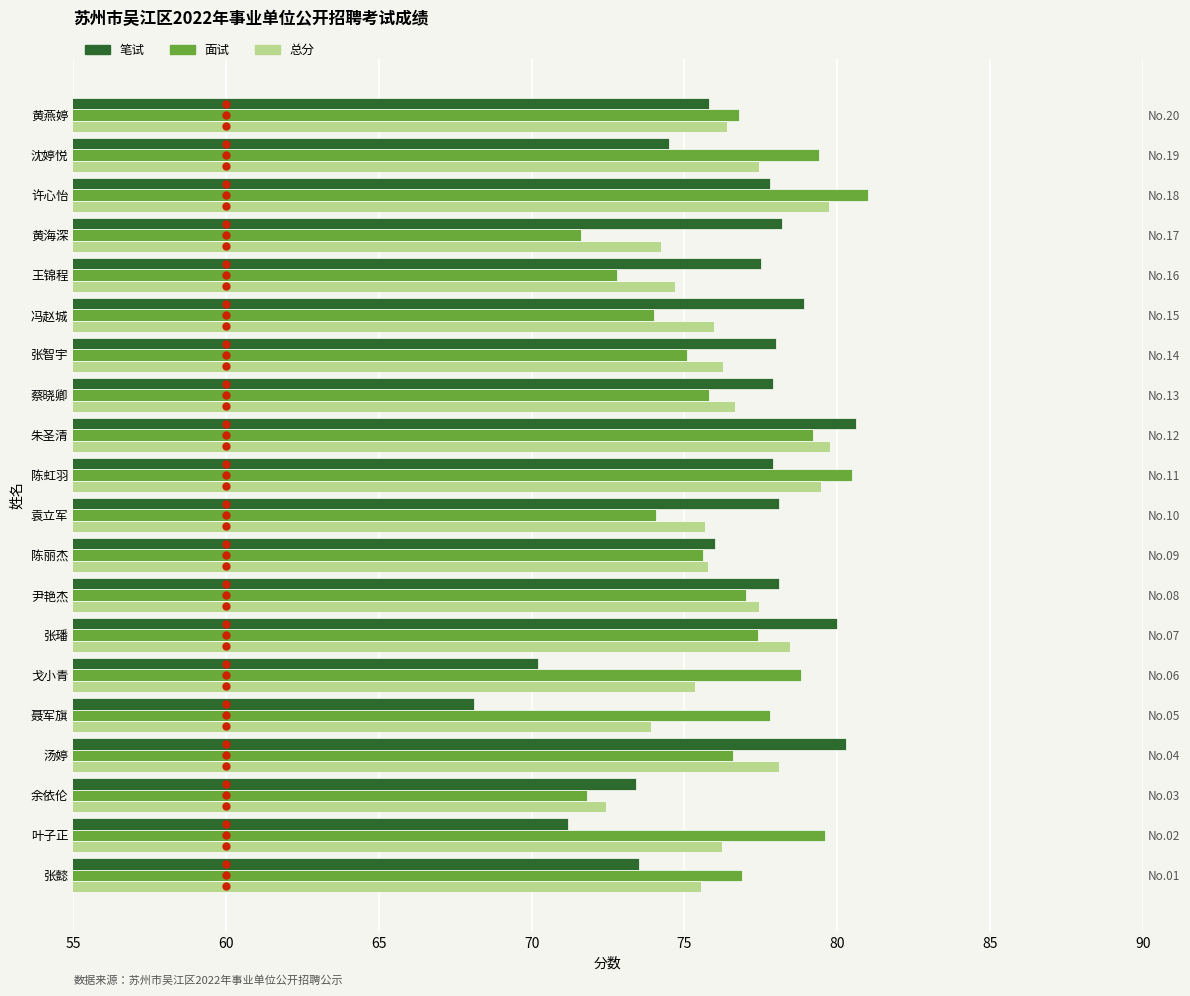

Is it true that 笔试 equals 112.4 at 沈婷悦?

False